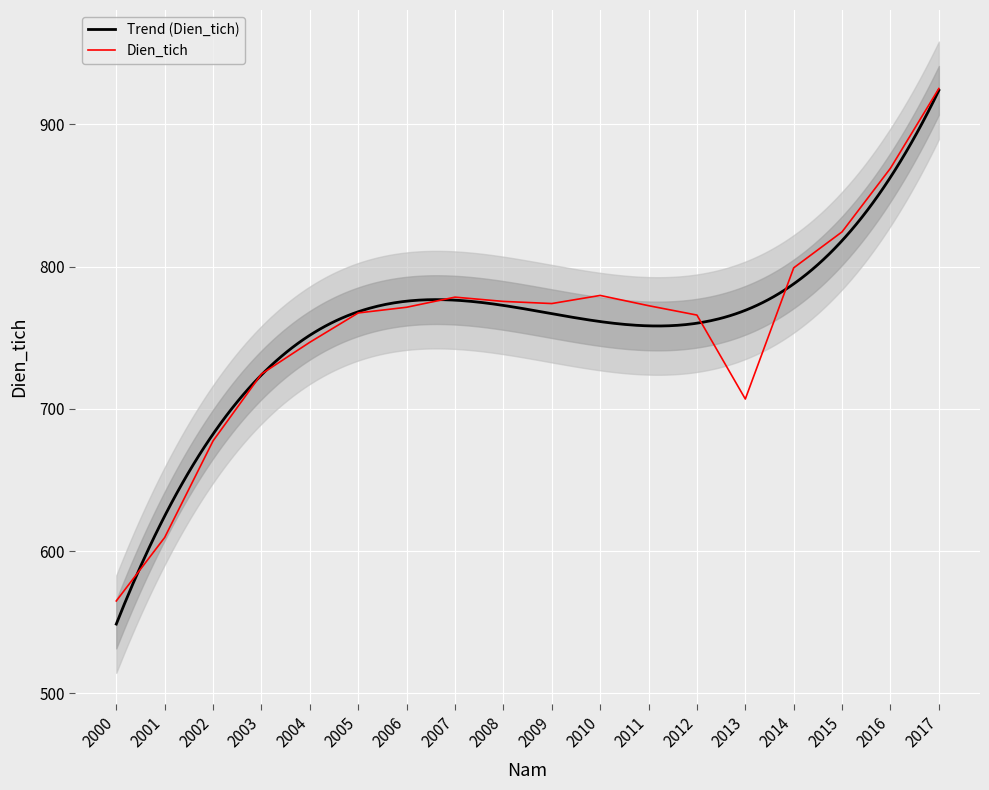

The value at 2003 is 724.5. True or false?

True